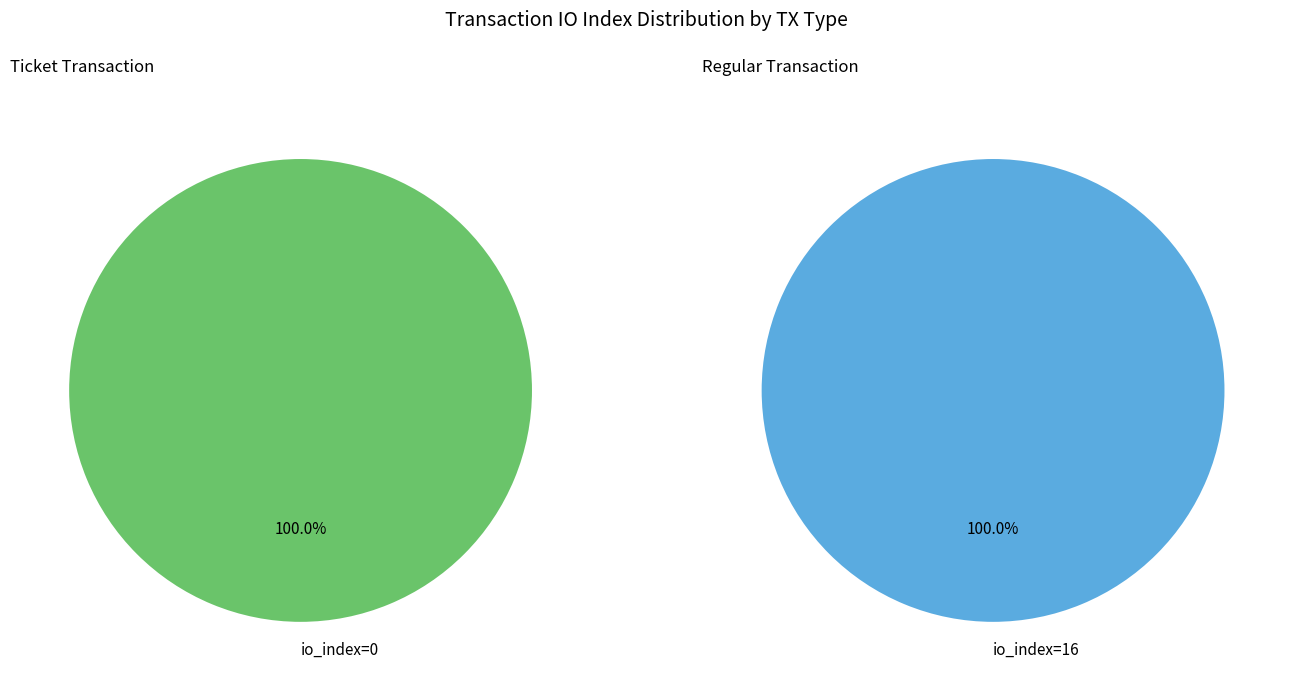

Rank the categories by value from highest to lowest.

Regular (io_index=16), Ticket (io_index=0)